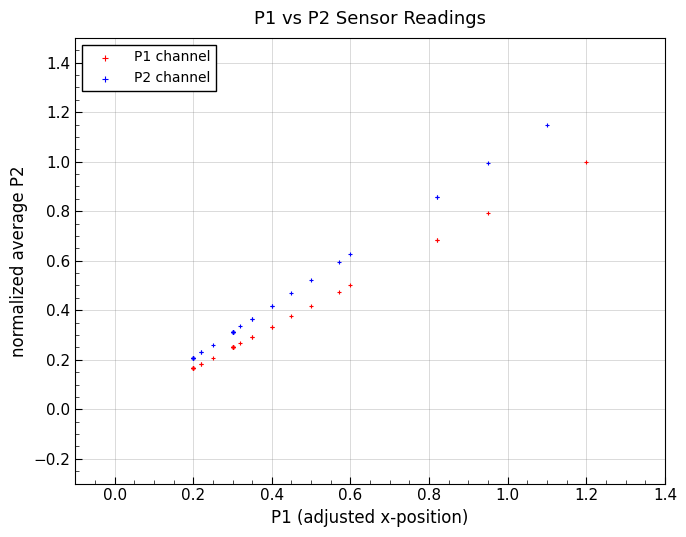

Which series reaches the maximum Y coordinate?

P2 channel